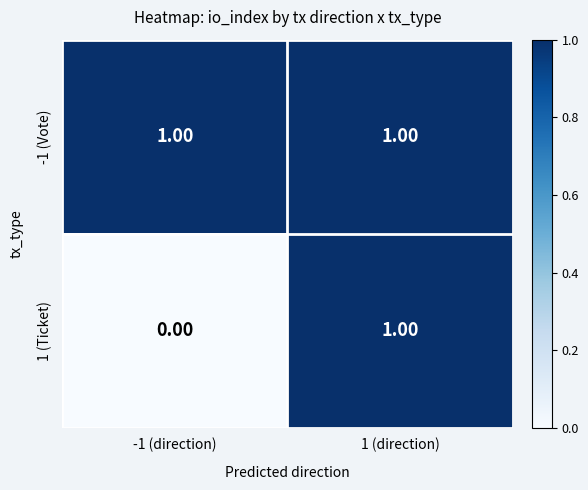

List the series in order of their overall mean, highest first.

-1 (Vote), 1 (Ticket)